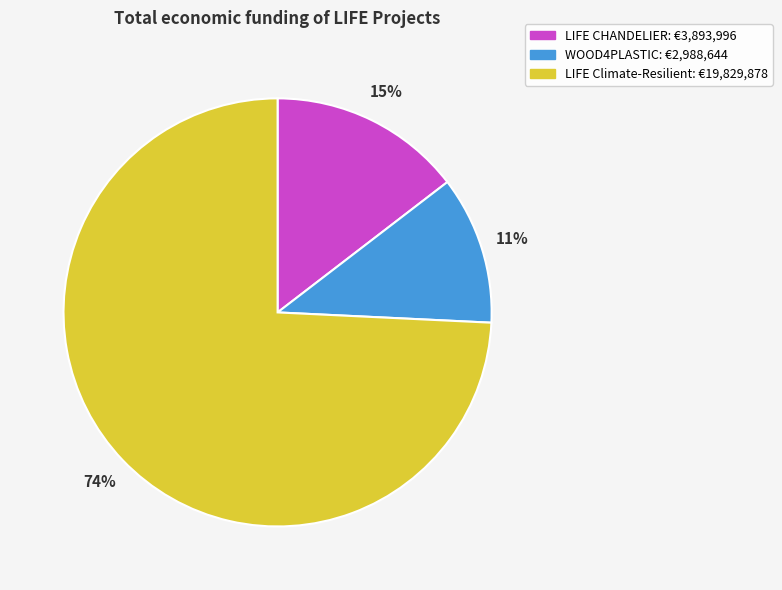

What percentage is the LIFE Climate-Resilient slice, to the nearest percent?

74%